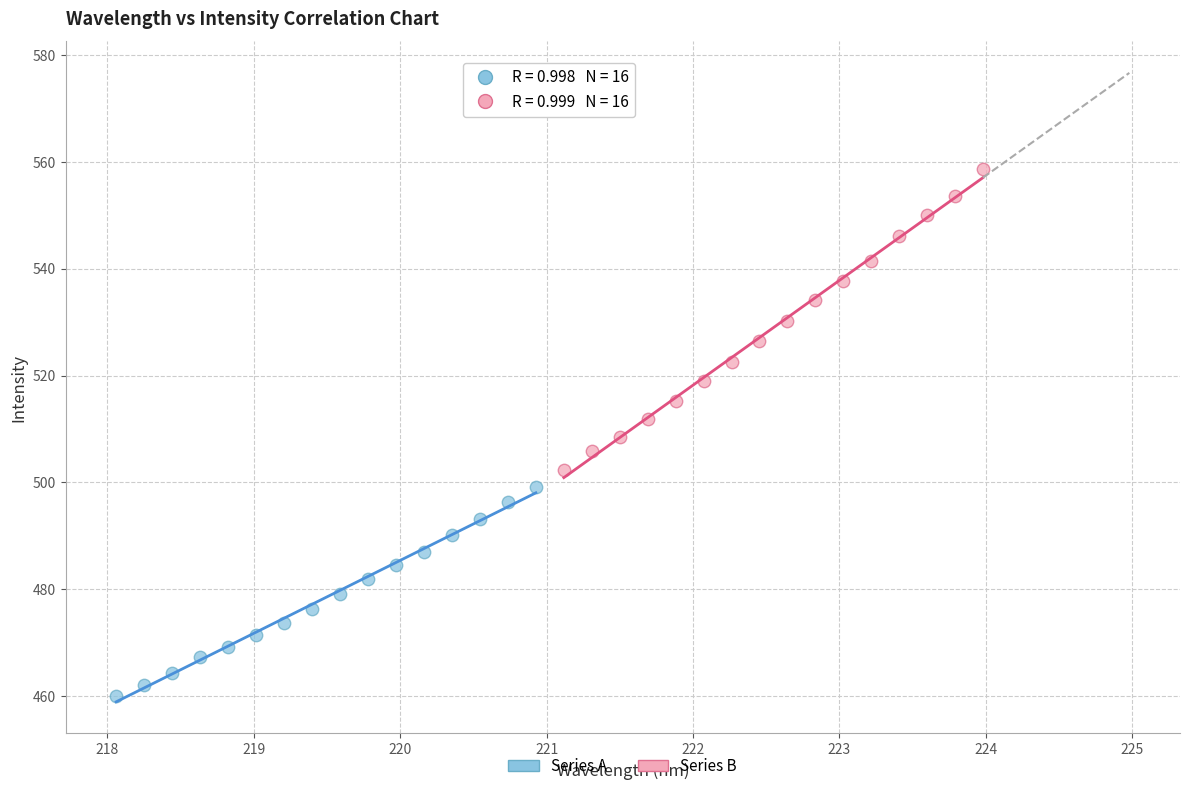

Which series has the widest spread of Y values?

Series B